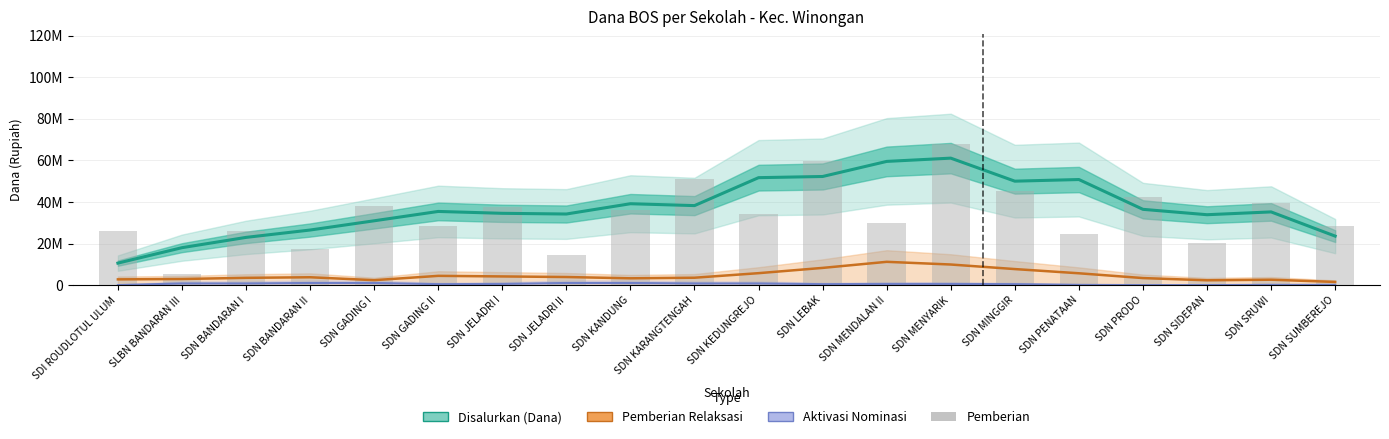

List the series in order of their peak value, highest first.

Pemberian, Disalurkan (Dana), Pemberian Relaksasi, Aktivasi Nominasi